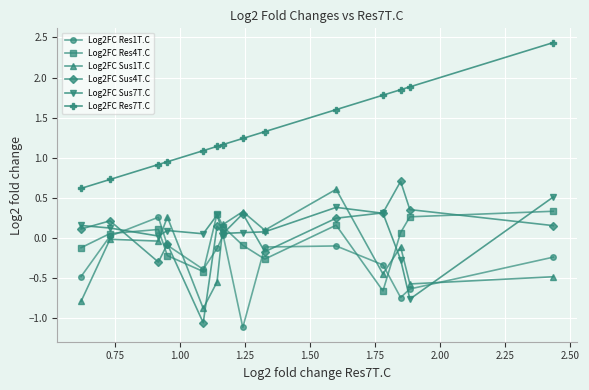

In Log2FC Res1T.C, how many points are lower than both neighbors (excluding endpoints)?

3